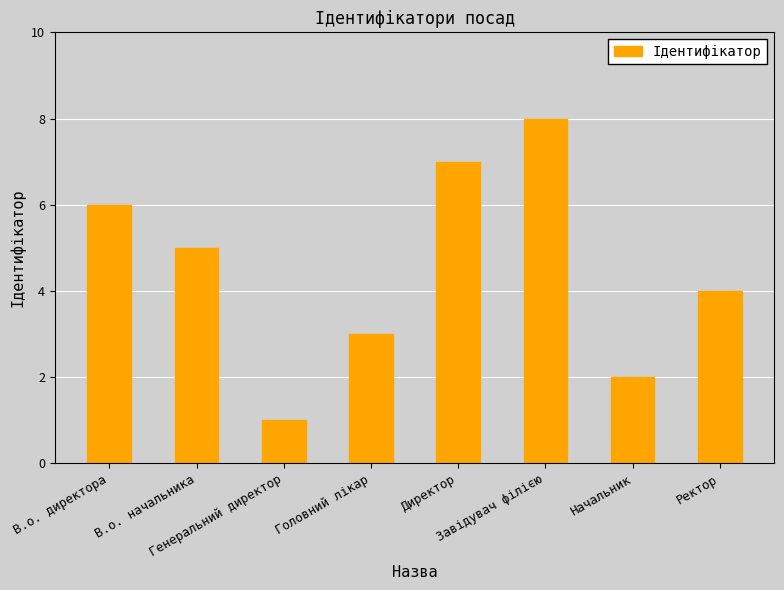

True or false: the data shows 2 at В.о. начальника.

False